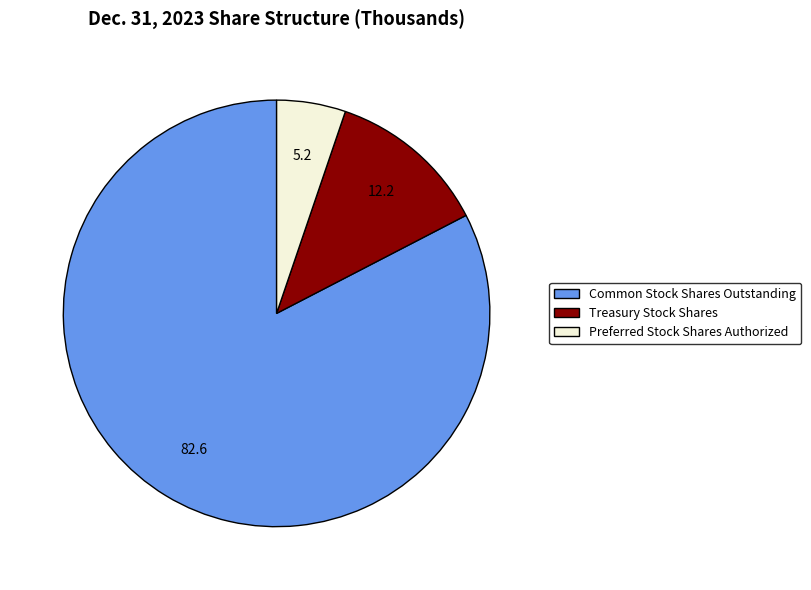

How many slices are in this pie chart?

3